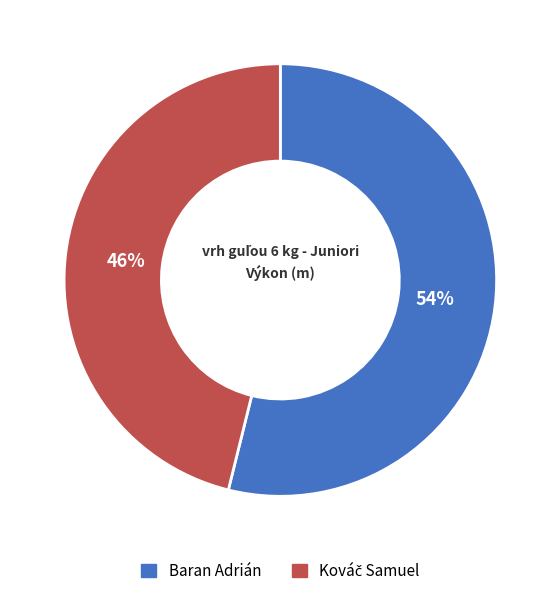

Which category accounts for the majority?

Baran Adrián